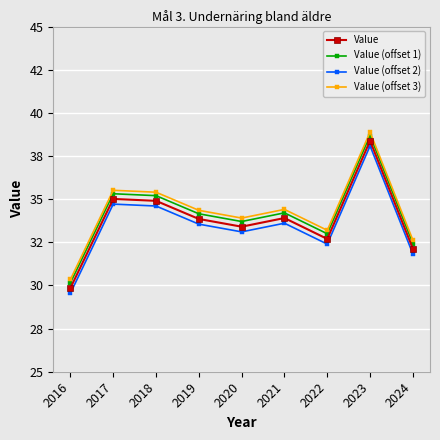

What are all the series names shown in the legend?

Value, Value (offset 1), Value (offset 2), Value (offset 3)